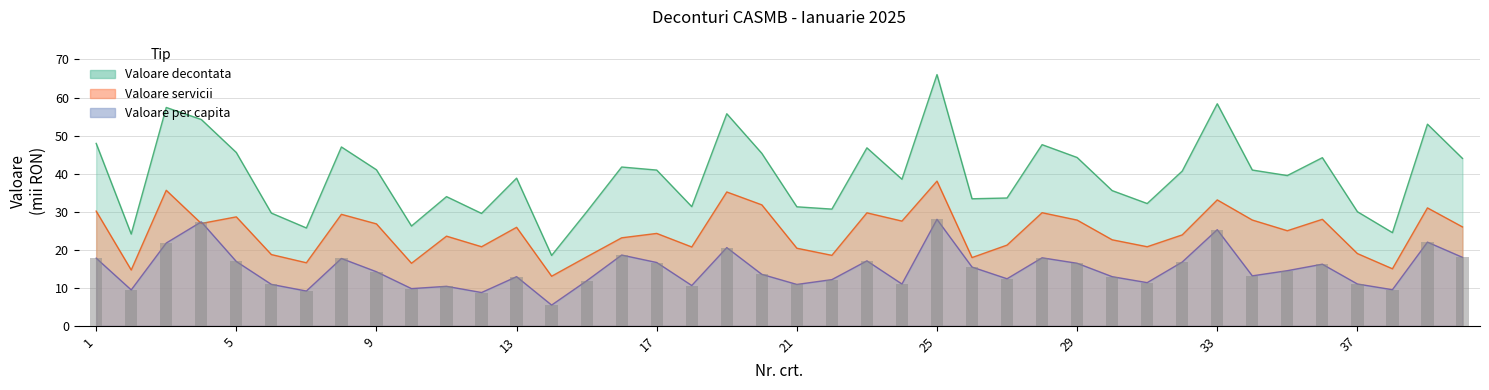

At which category is the sum across all series the highest?

25